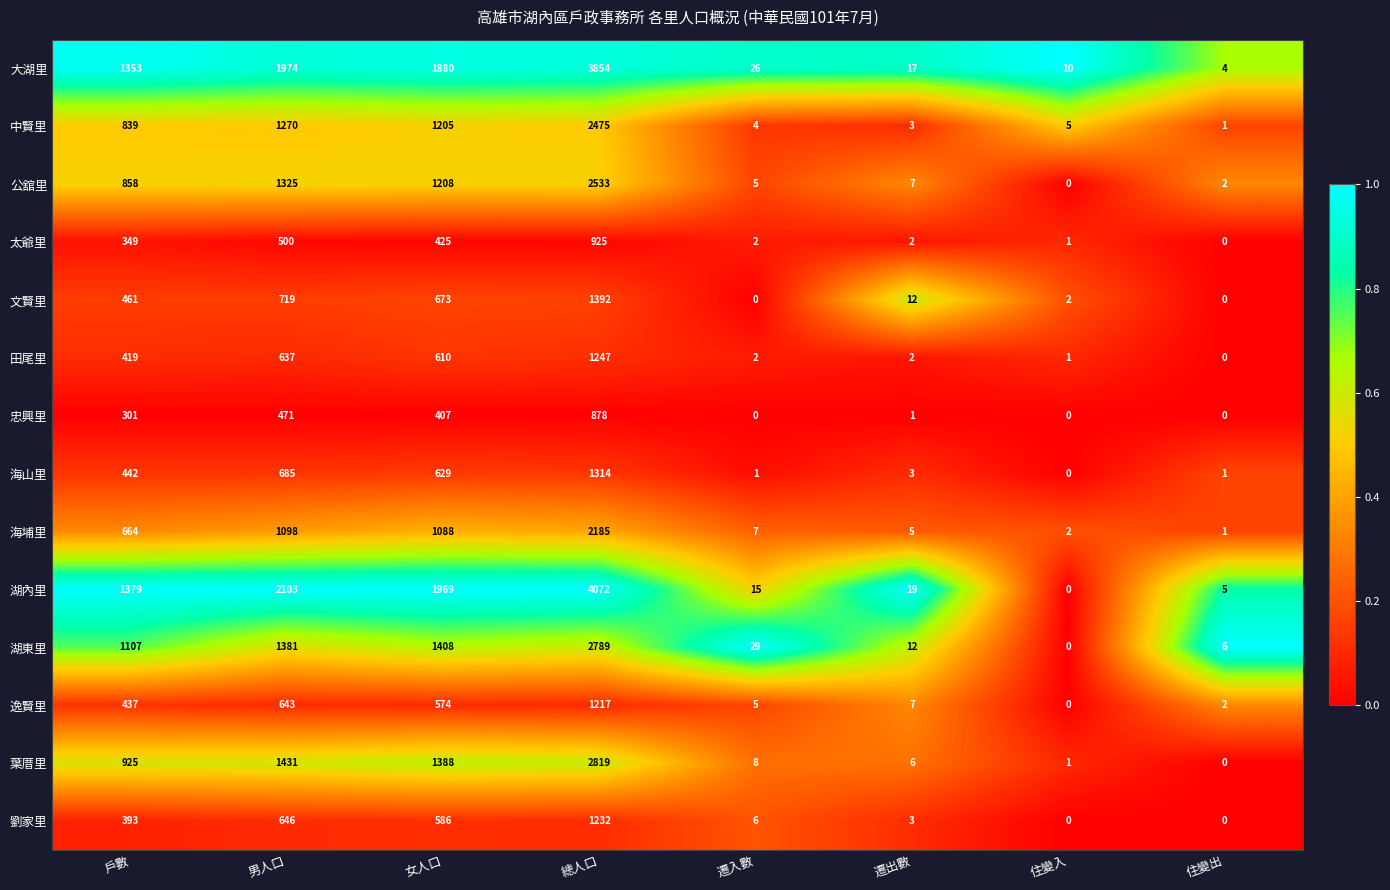

Which series has the largest total across all categories?

湖內里